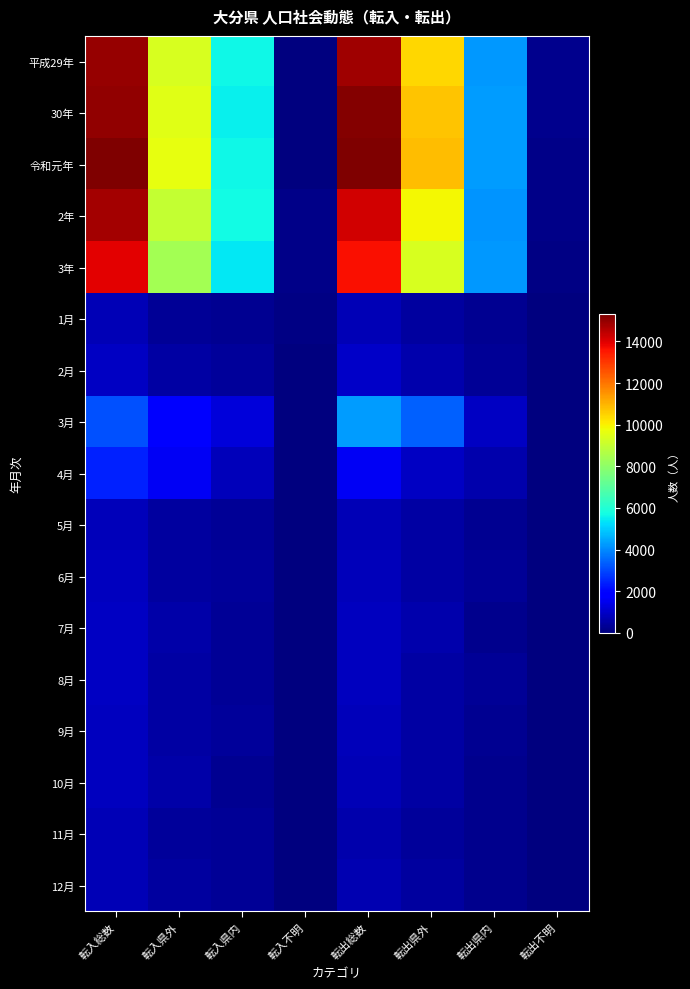

What is the difference between the highest and lowest values at 転入県内?

5439